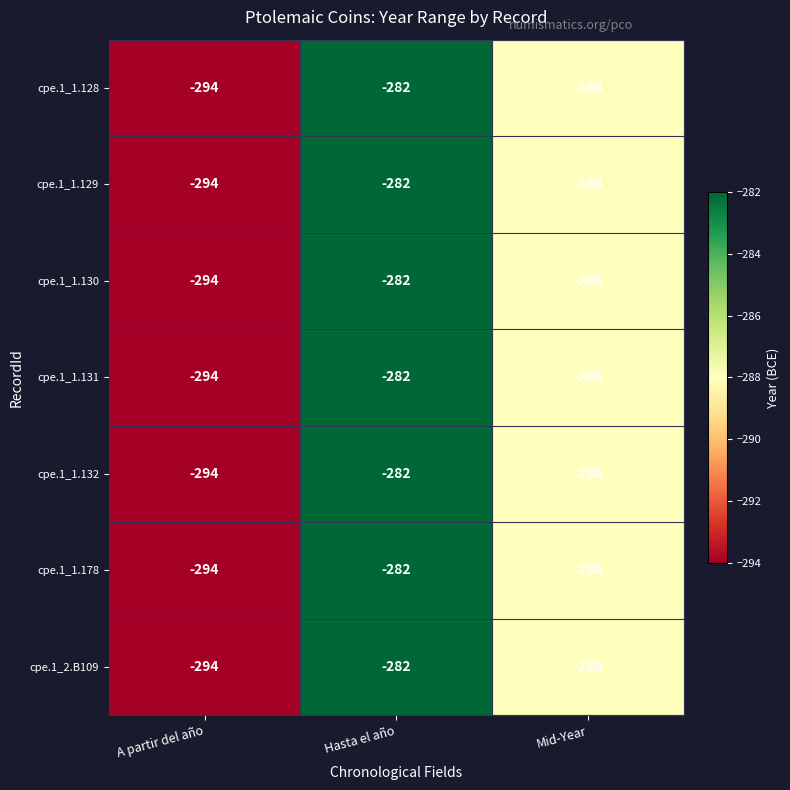

Where does the cpe.1_1.130 series first go above -288?

Hasta el año